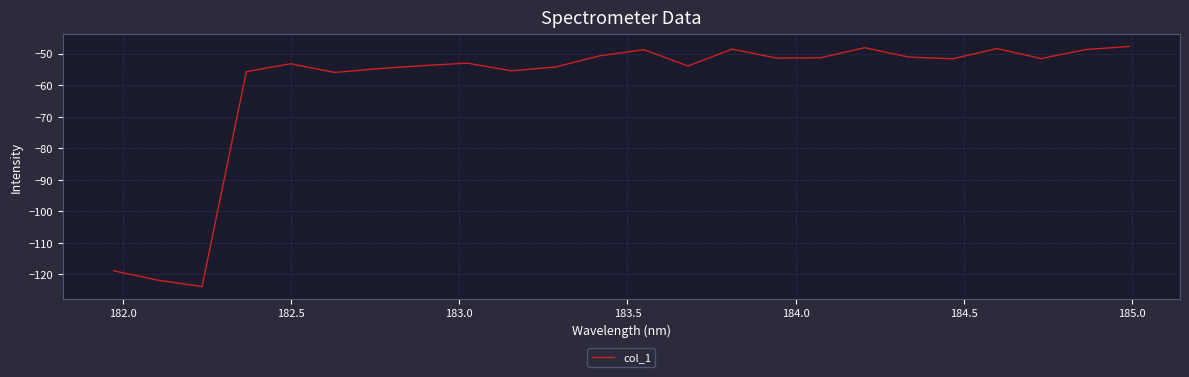

What is the greatest value displayed?

-47.7